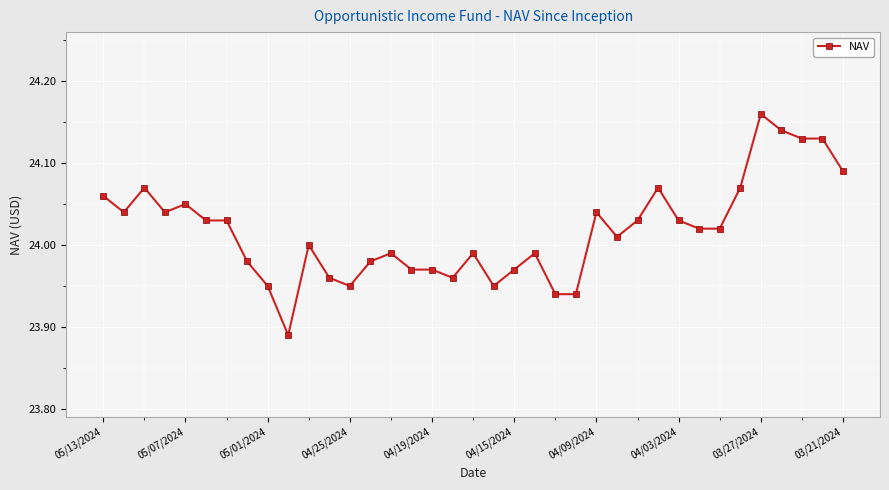

What is the difference between the maximum and minimum values?

0.3